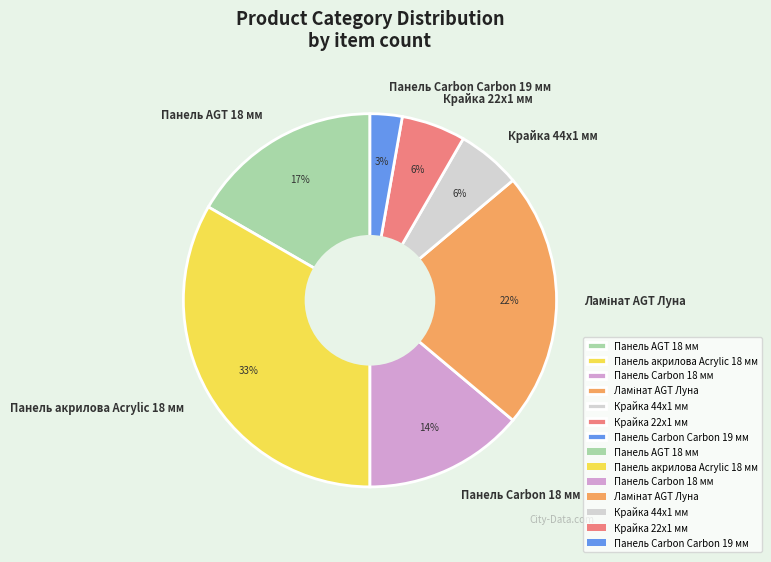

To the nearest percent, what percentage of the pie is Крайка 22x1 мм?

6%